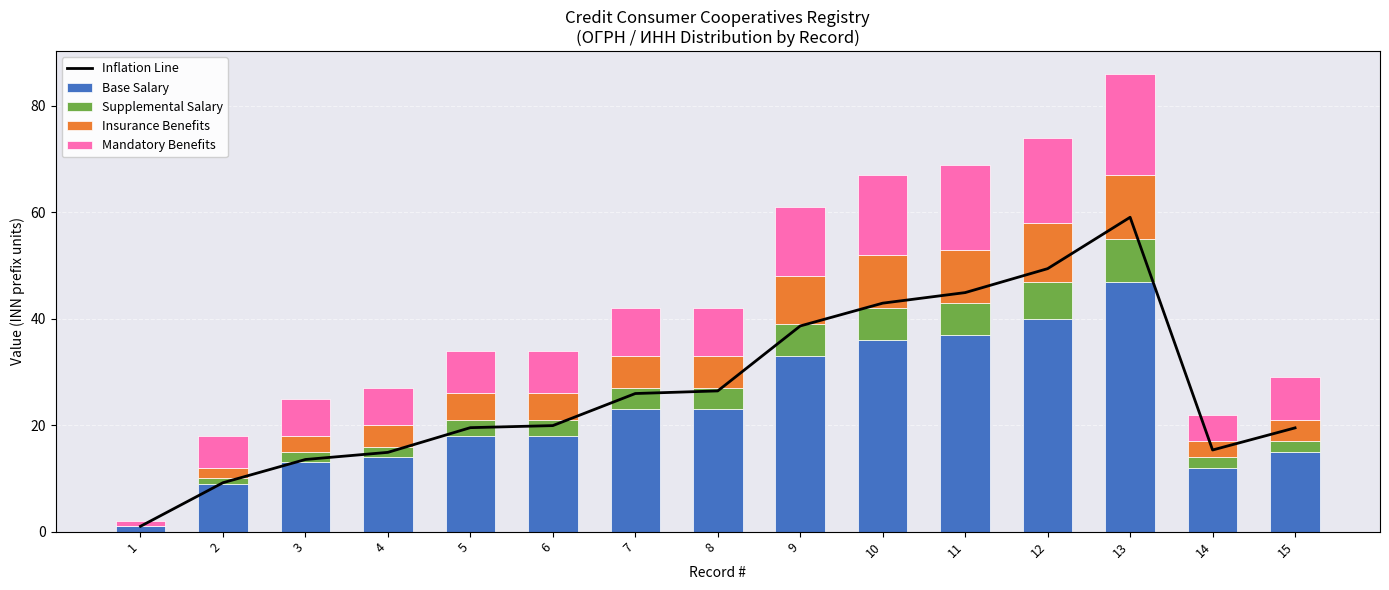

What is the maximum value for Base Salary?

47